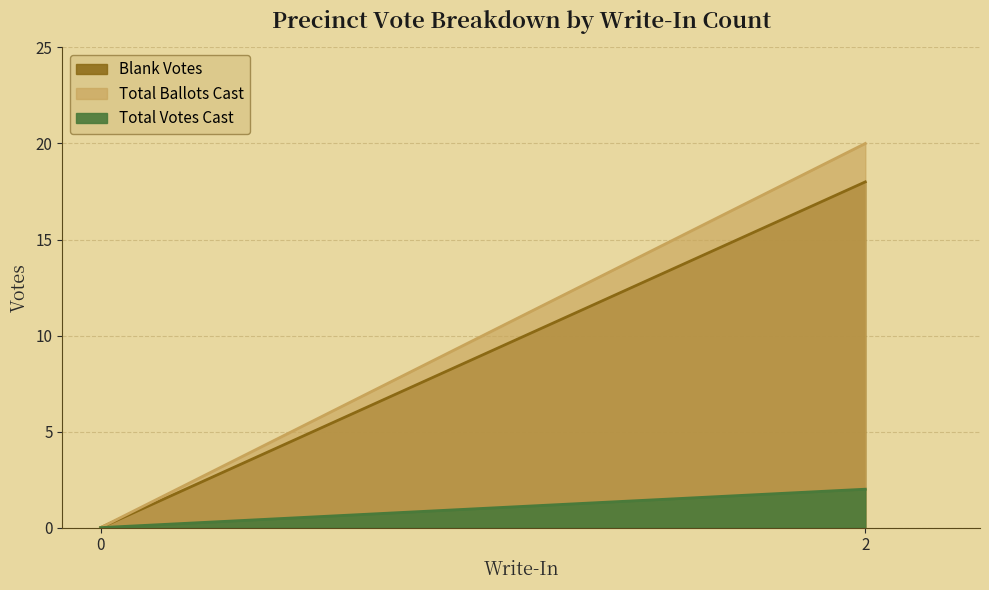

Rank the series at 0 from lowest to highest value.

Blank Votes, Total Ballots Cast, Total Votes Cast